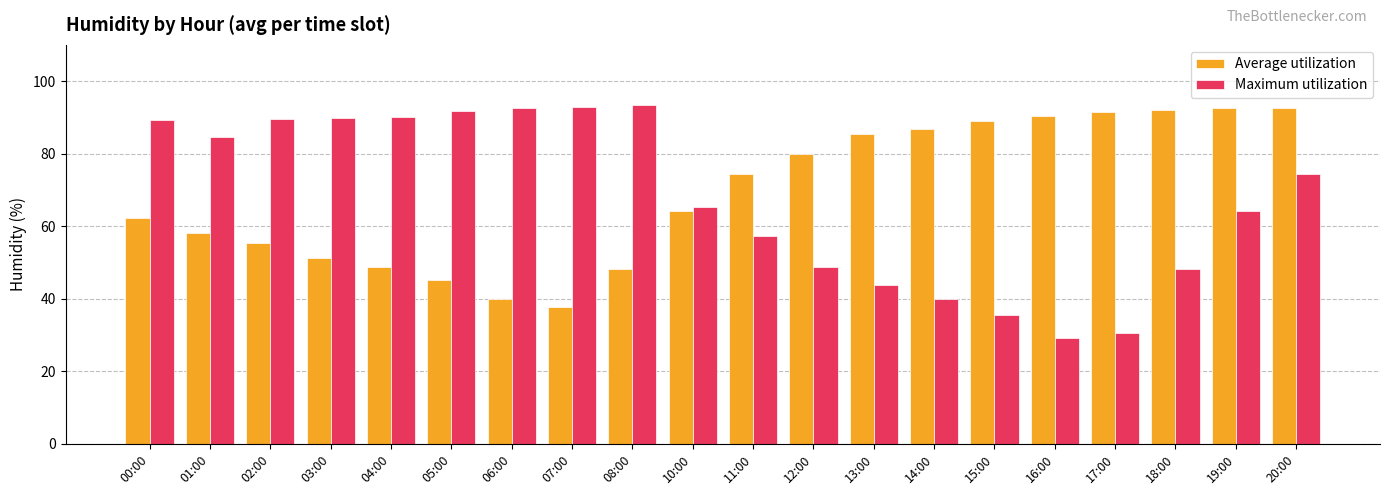

The Maximum utilization series shows 57.2 at 11:00. True or false?

True